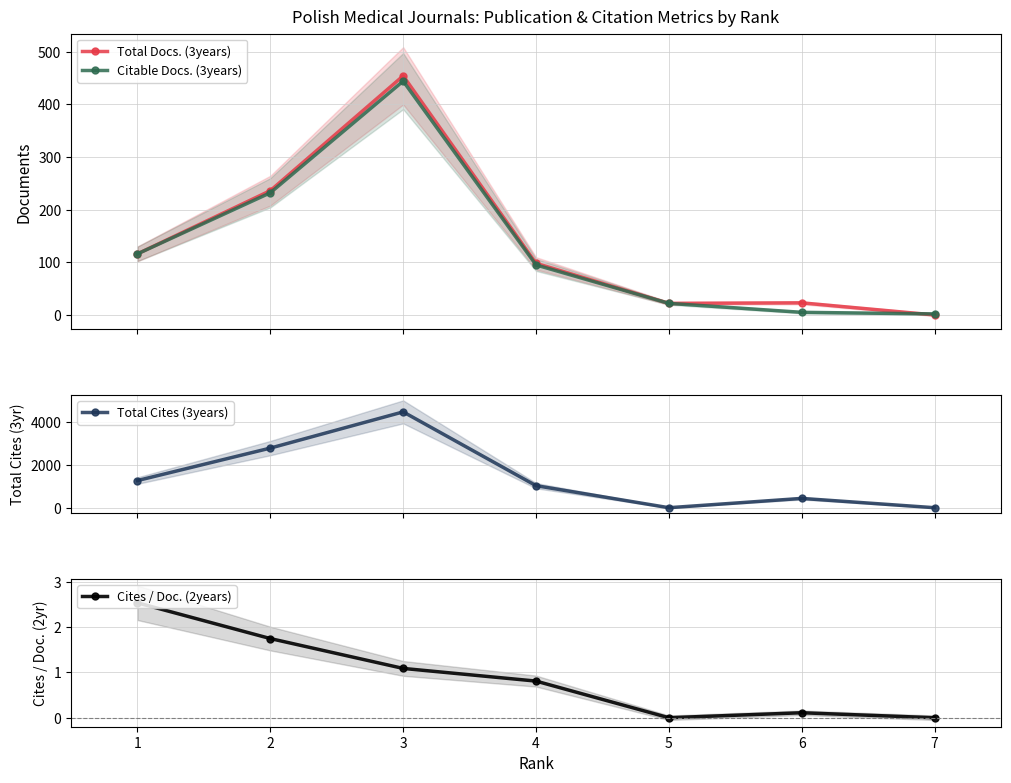

How many interior local peaks does the Cites / Doc. (2years) series have?

1